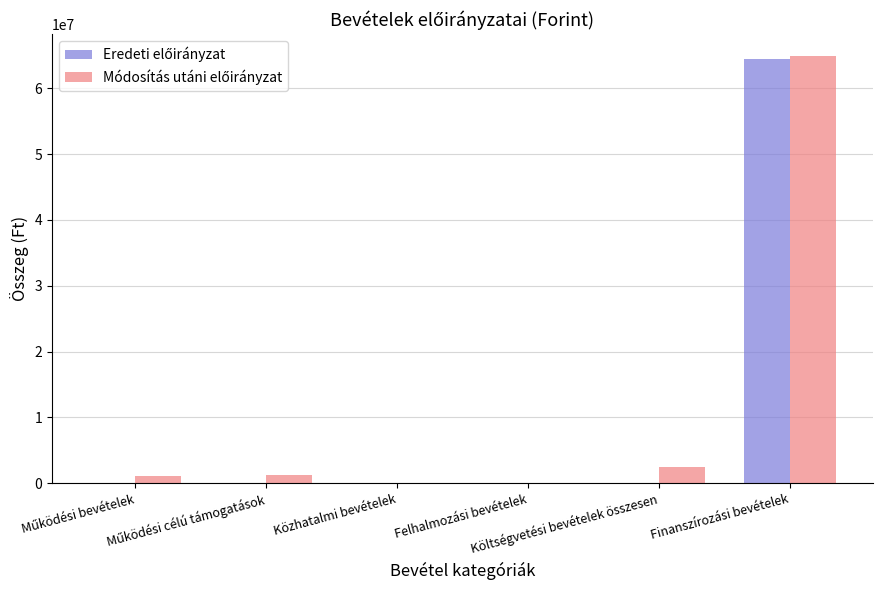

The value of Módosítás utáni előirányzat at Működési célú támogatások is 1323637. True or false?

True